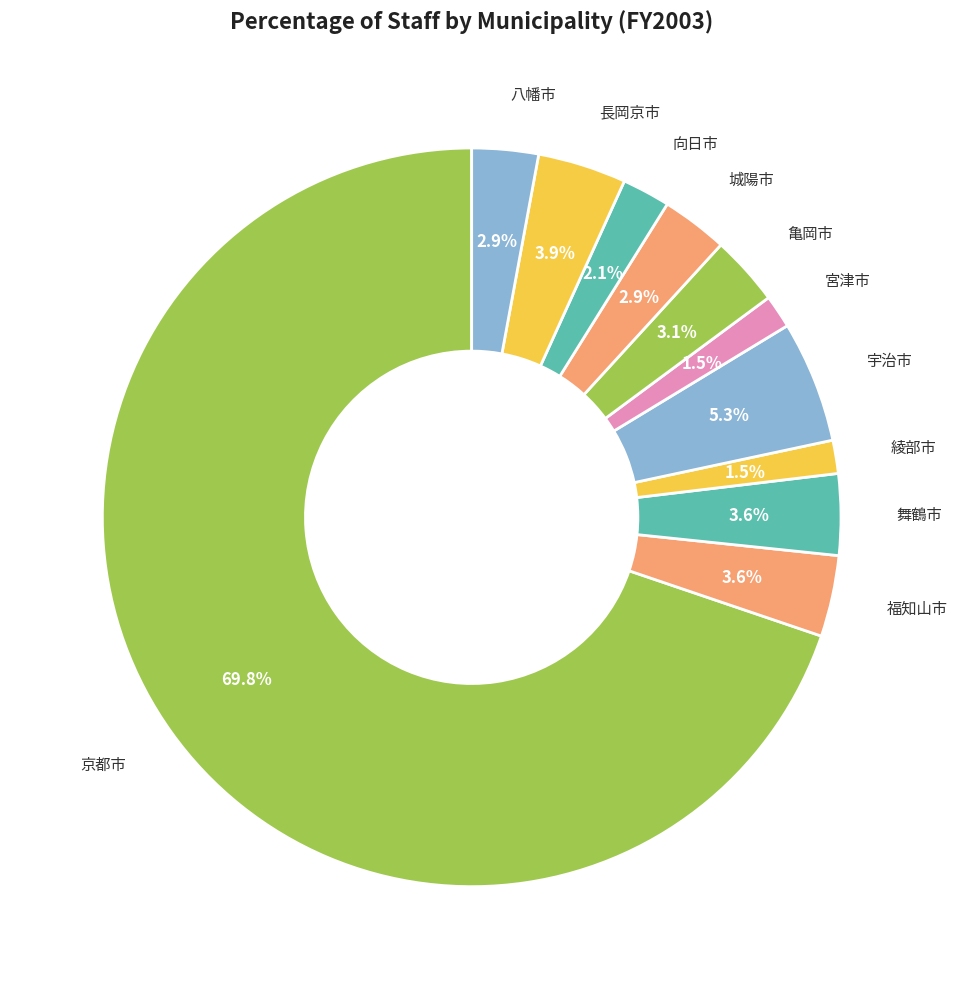

Rank the categories by value from lowest to highest.

綾部市, 宮津市, 向日市, 城陽市, 八幡市, 亀岡市, 福知山市, 舞鶴市, 長岡京市, 宇治市, 京都市